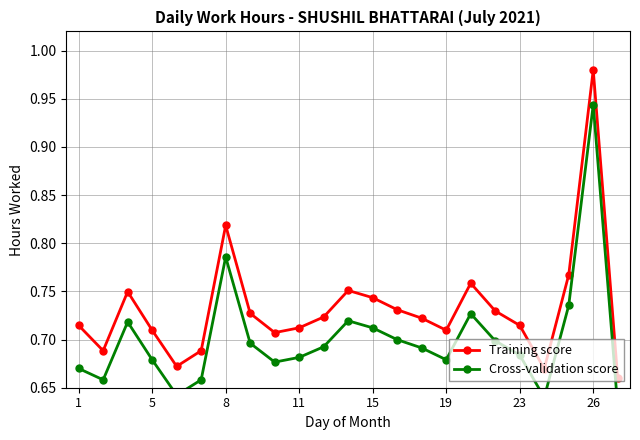

Rank the series by their average value, from lowest to highest.

Cross-validation score, Training score